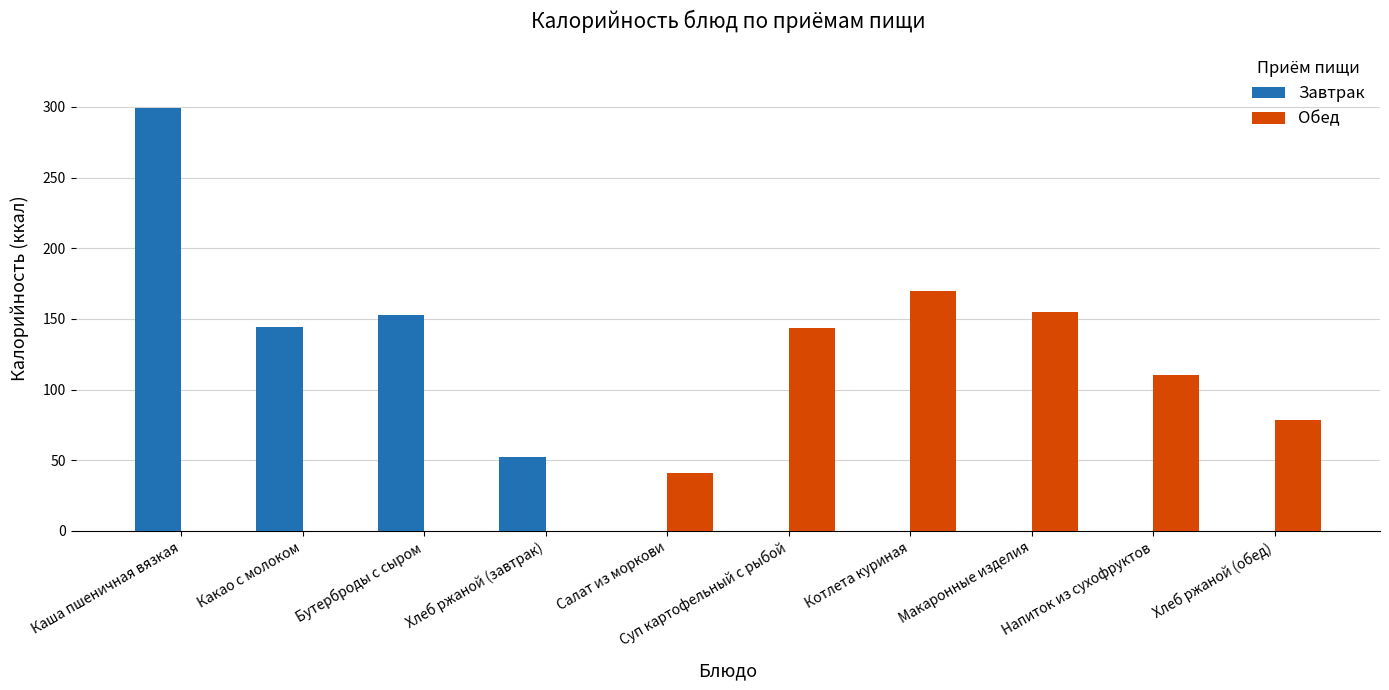

What is the greatest value displayed?

299.0